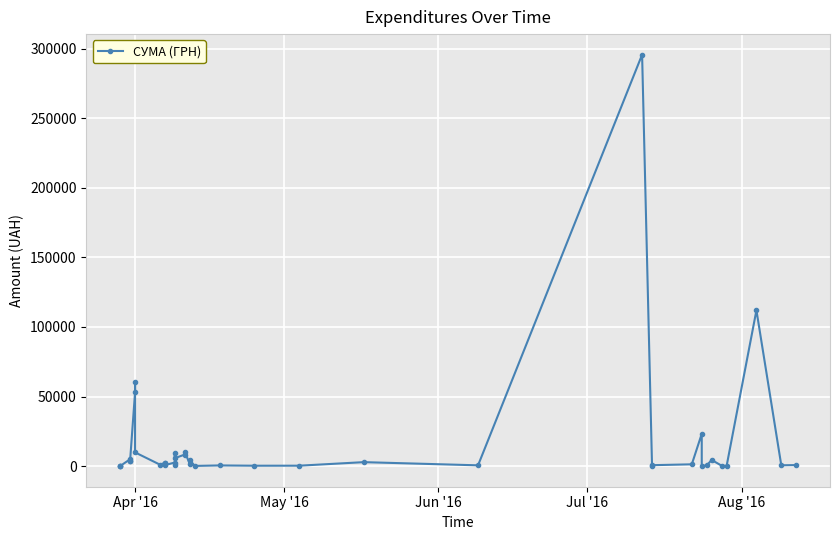

Reading left to right, list all the values displayed in this chart.

97.8	100.0	97.8	4960.2	3635.4	3855.6	53028.9	60564.6	9898.4	1111.6	2354.0	2607.0	774.4	2600.0	633.1	9235.2	5720.2	8360.4	10355.9	1592.4	4573.8	173.9	527.8	323.2	339.4	2886.0	600.0	295638.6	200.8	708.4	1321.3	23228.0	11.2	574.6	4460.0	331.6	97.8	111990.4	633.1	775.0